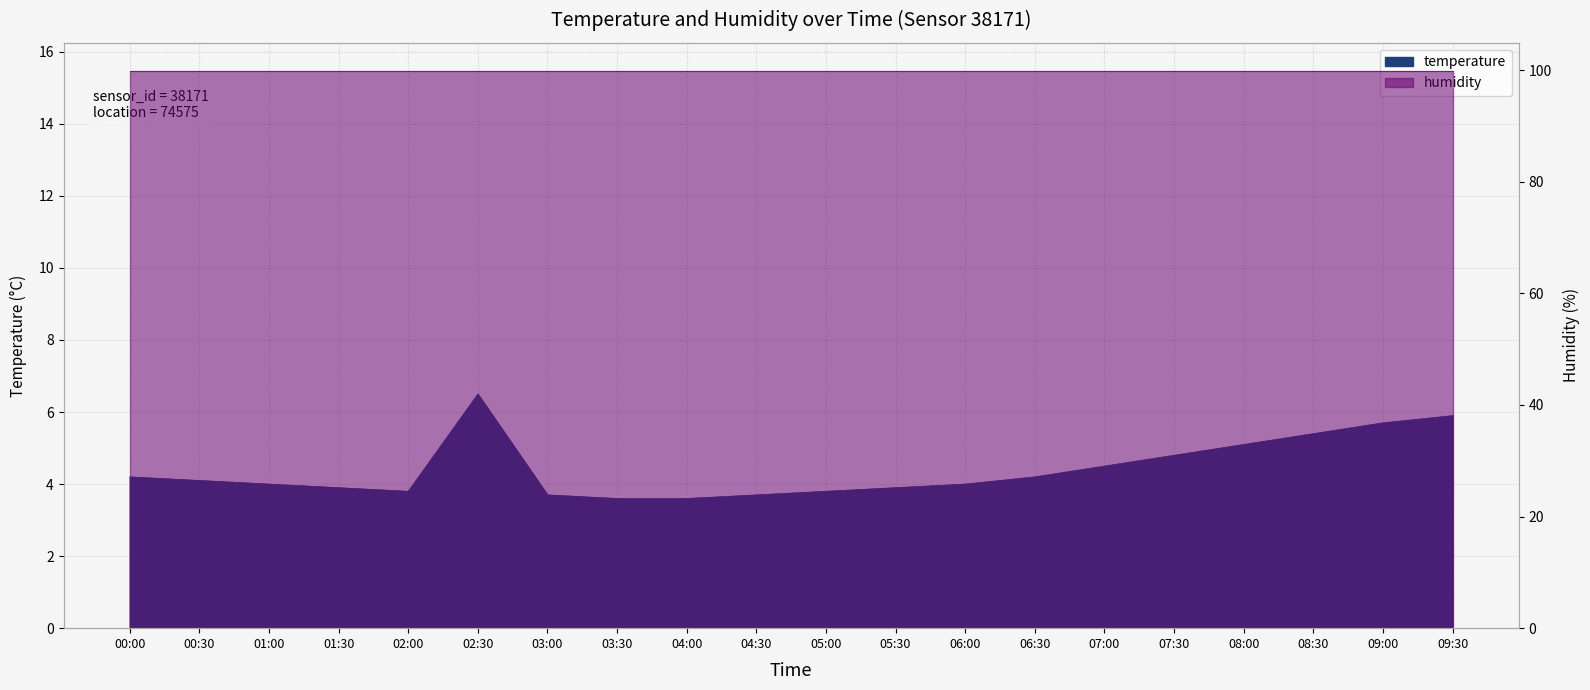

How many points are lower than both their immediate neighbors (excluding endpoints)?

1